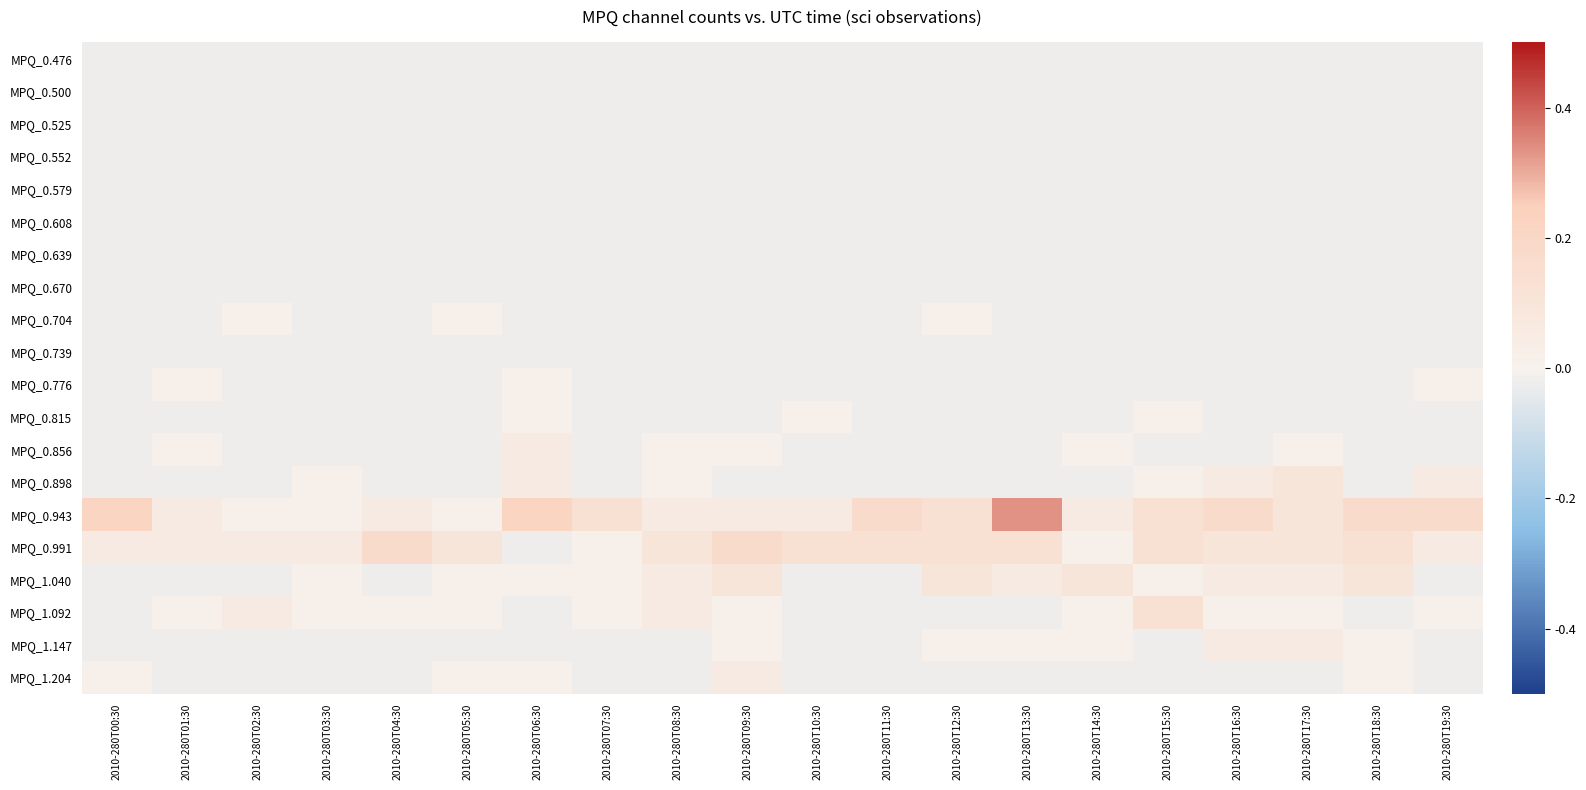

What is the spread (max minus min) of values at 2010-280T09:30?

0.2